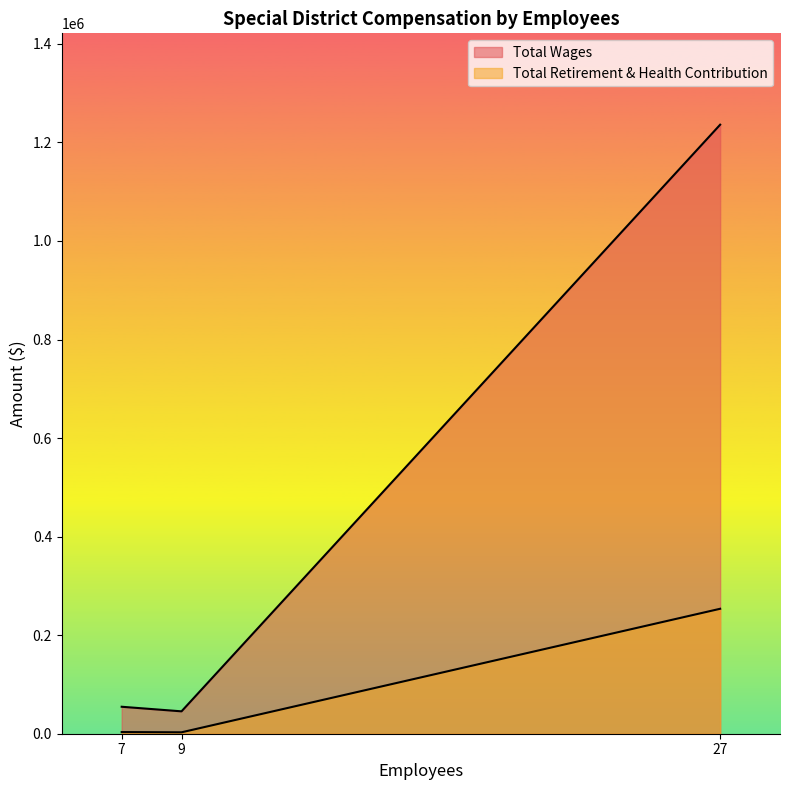

What is the lowest value of the Total Retirement & Health Contribution series?

2870